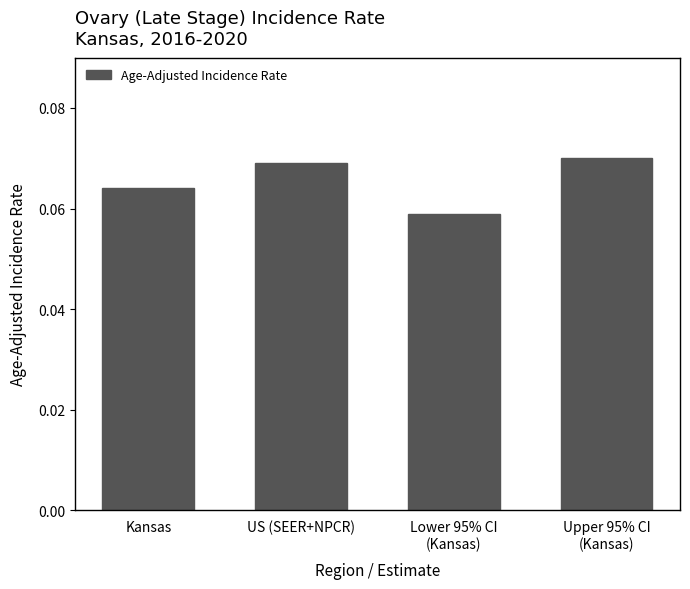

How many values are between 0 and 1?

4